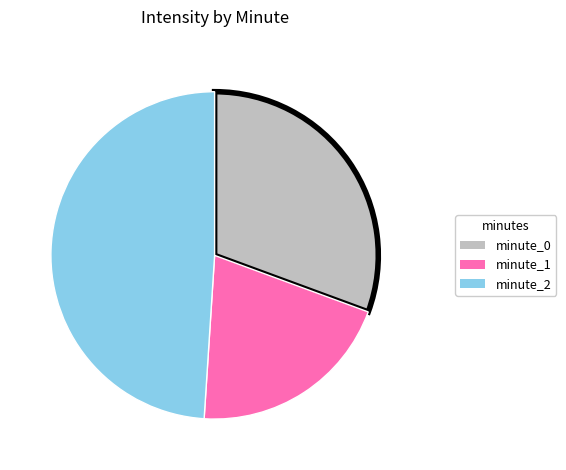

How many segments does this pie chart have?

3